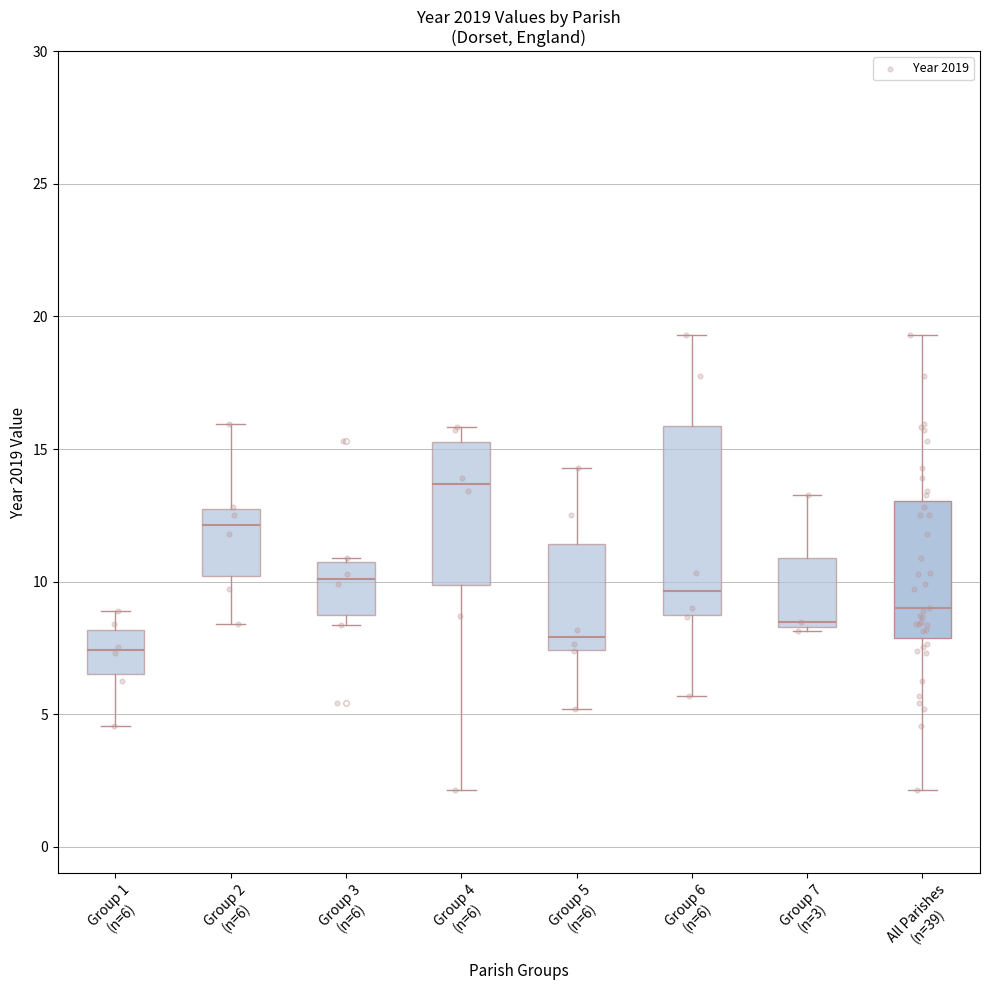

Reading left to right, read every box against the y-axis: the position of its median line, the range the box covers, and the ends of its whiskers. The values are not printed on the chart, so give them approximately, as read against the axis.

Group 1 (n=6): median 7.5, box 6.5 to 8.0, whiskers 4.5 to 9.0
Group 2 (n=6): median 12.0, box 10.0 to 12.5, whiskers 8.5 to 16.0
Group 3 (n=6): median 10.0, box 9.0 to 10.5, whiskers 8.5 to 11.0
Group 4 (n=6): median 13.5, box 10.0 to 15.5, whiskers 2.0 to 16.0
Group 5 (n=6): median 8.0, box 7.5 to 11.5, whiskers 5.0 to 14.5
Group 6 (n=6): median 9.5, box 9.0 to 16.0, whiskers 5.5 to 19.5
Group 7 (n=3): median 8.5 (just above the box's lower edge), box 8.5 to 11.0, whiskers 8.0 to 13.5
All Parishes (n=39): median 9.0, box 8.0 to 13.0, whiskers 2.0 to 19.5